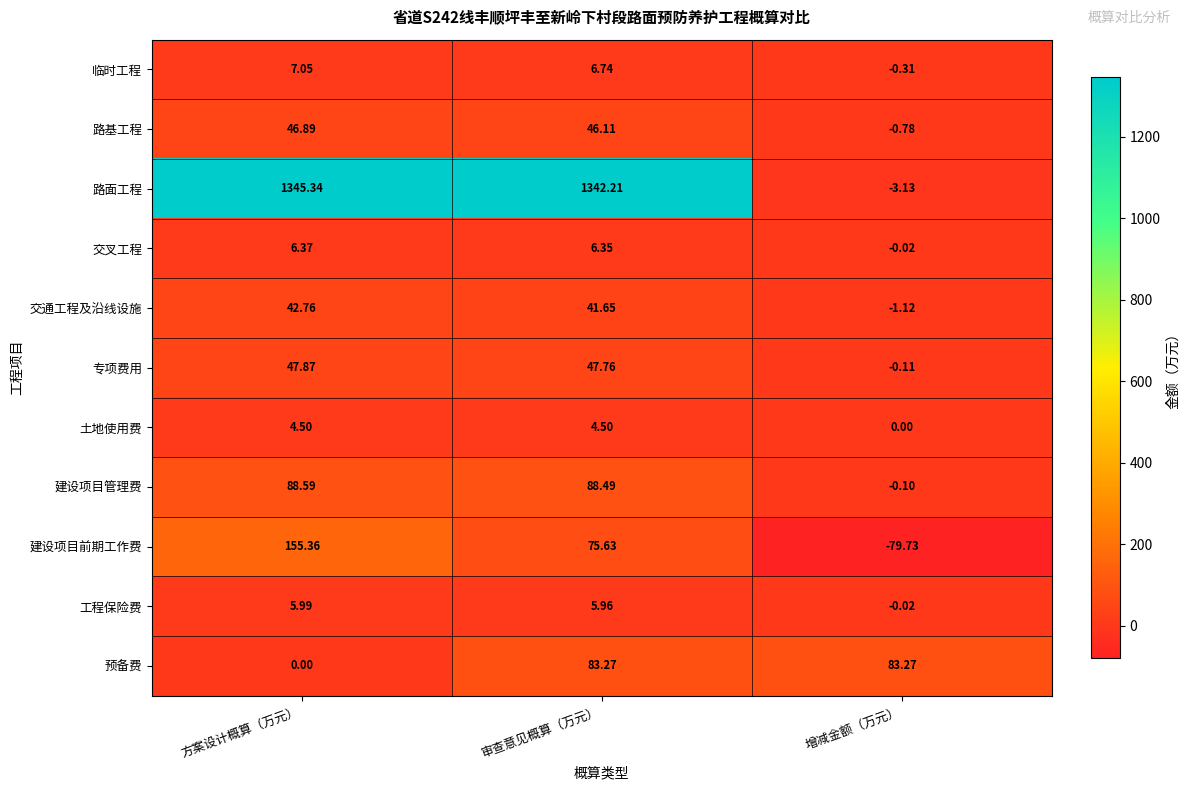

Rank the series at 审查意见概算（万元） from highest to lowest value.

路面工程, 建设项目管理费, 预备费, 建设项目前期工作费, 专项费用, 路基工程, 交通工程及沿线设施, 临时工程, 交叉工程, 工程保险费, 土地使用费